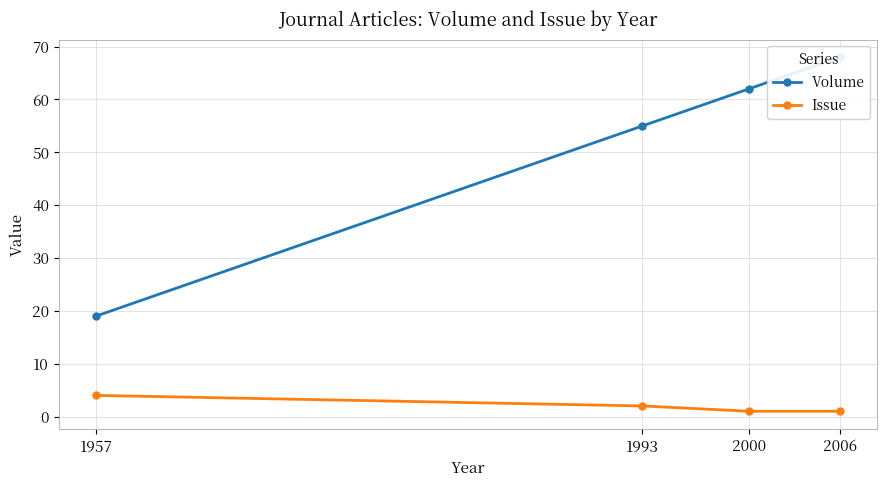

At which category is the sum across all series the highest?

2006